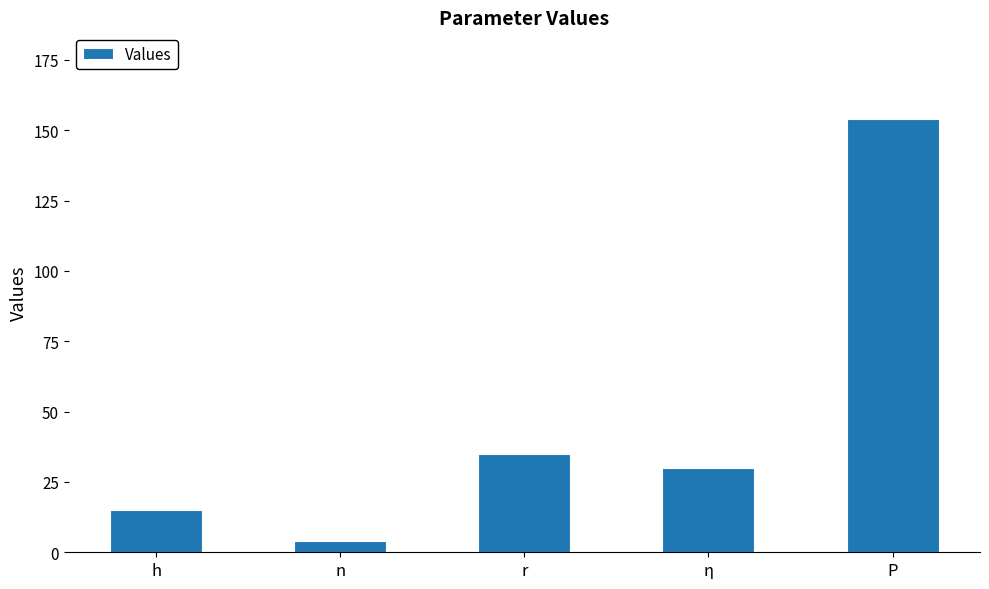

List the labels in order of value, smallest first.

n, h, η, r, P